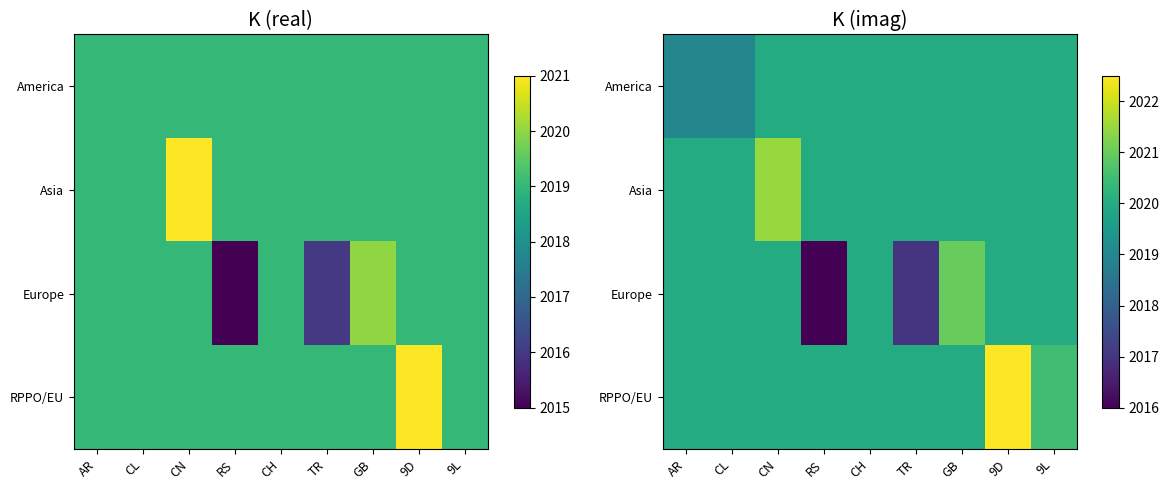

What is the difference between the second highest and minimum values in the America series?

1.0